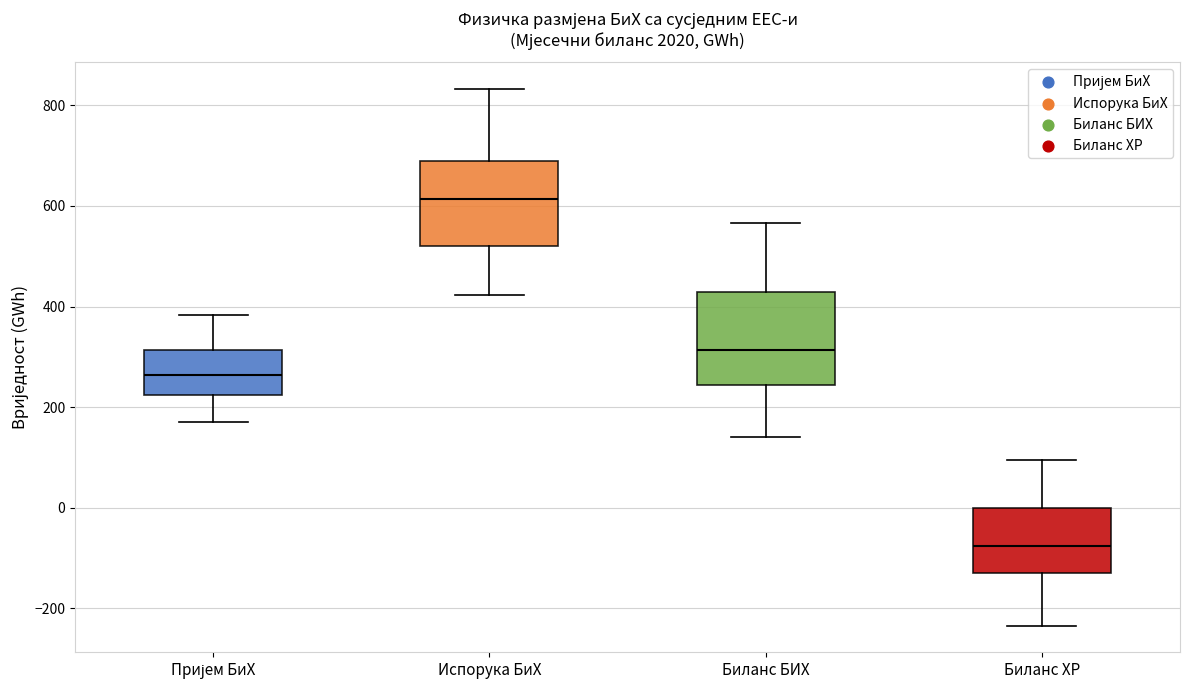

Reading left to right, read every box against the y-axis: the position of its median line, the range the box covers, and the ends of its whiskers. The values are not printed on the chart, so give them approximately, as read against the axis.

Пријем БиХ: median 260, box 220 to 320, whiskers 180 to 380
Испорука БиХ: median 620, box 520 to 680, whiskers 420 to 840
Биланс БИХ: median 320, box 240 to 420, whiskers 140 to 560
Биланс ХР: median -80, box -120 to 0, whiskers -240 to 100